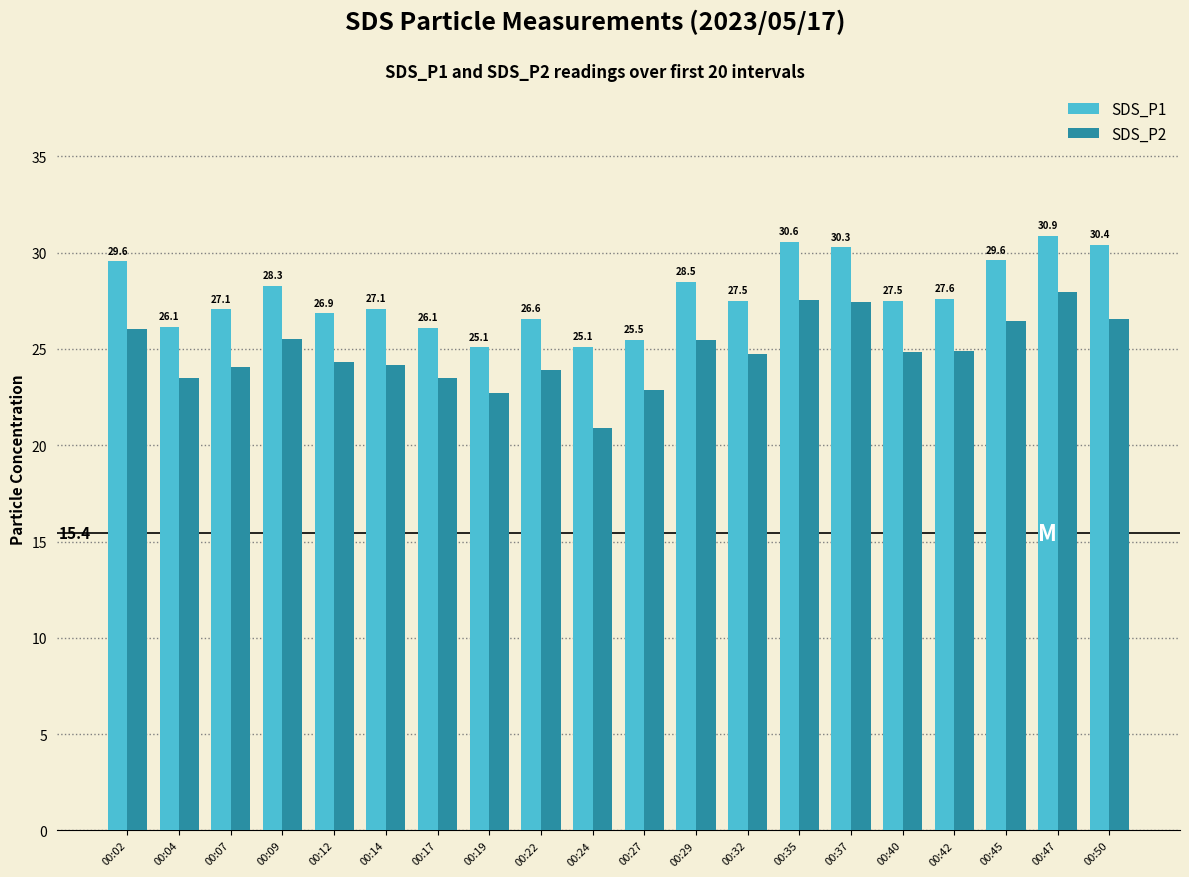

What are all the series names shown in the legend?

SDS_P1, SDS_P2